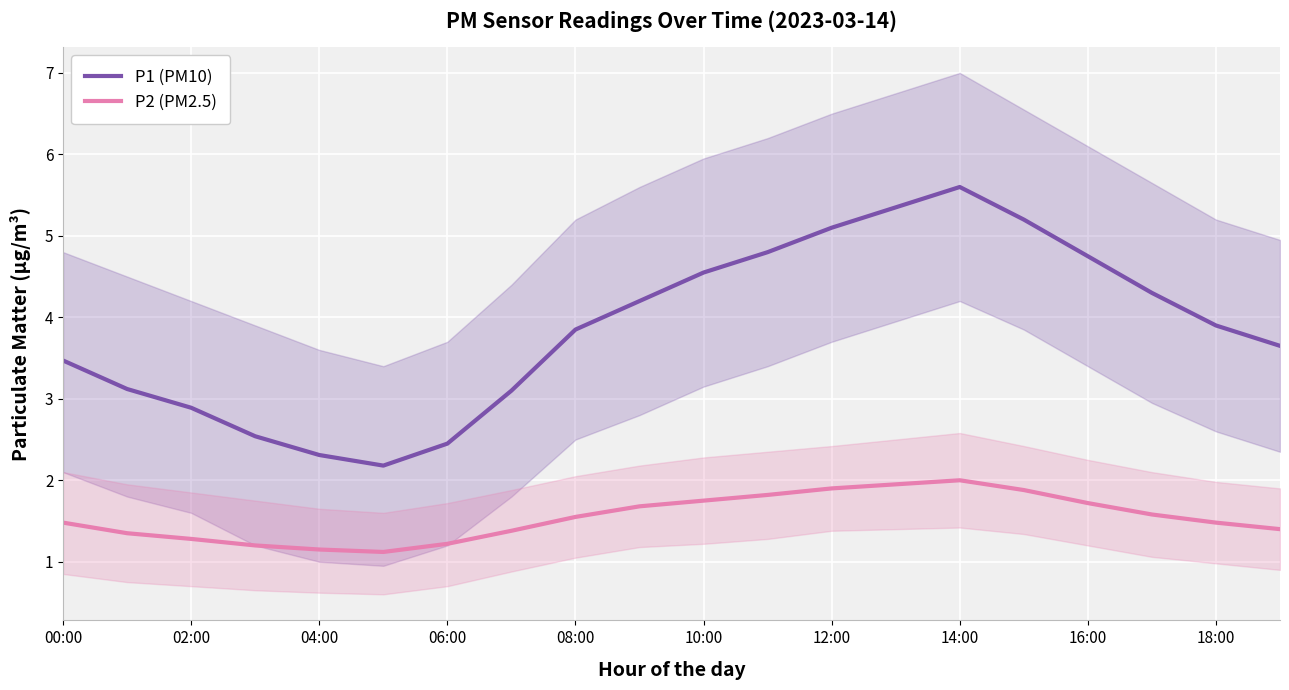

Is it true that P1 (PM10) equals 2.1 at 18:00?

False